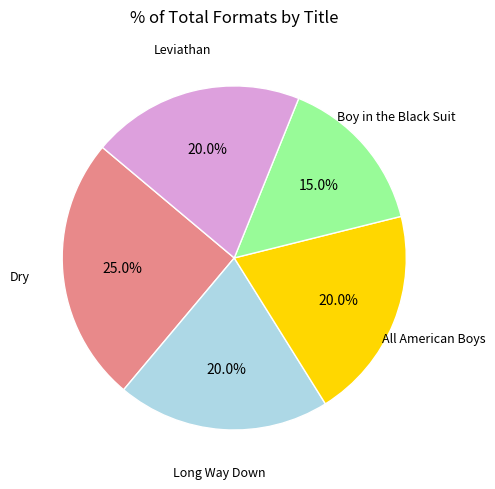

Approximately how many times larger is the value at All American Boys compared to Long Way Down?

1.0